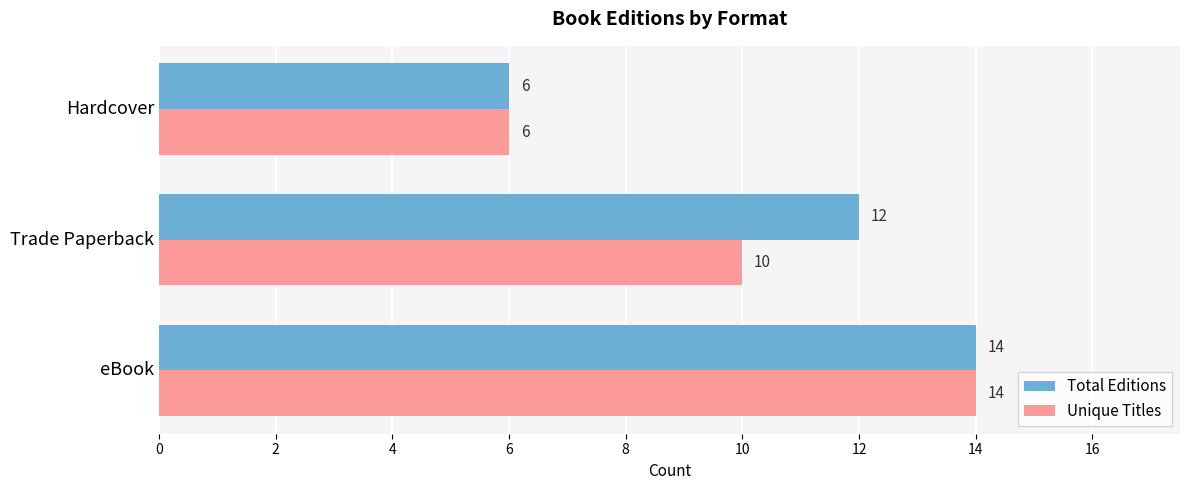

The value of Total Editions at Hardcover is 3. True or false?

False